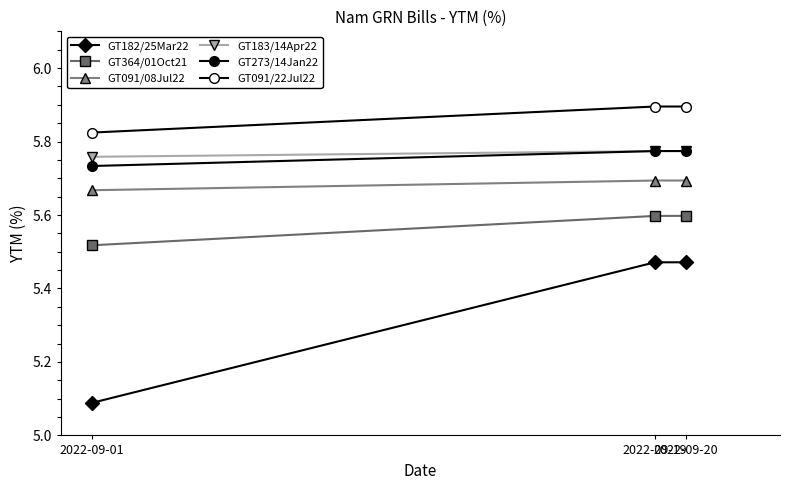

Between 2022-09-20 and 2022-09-01, which is larger?

2022-09-20